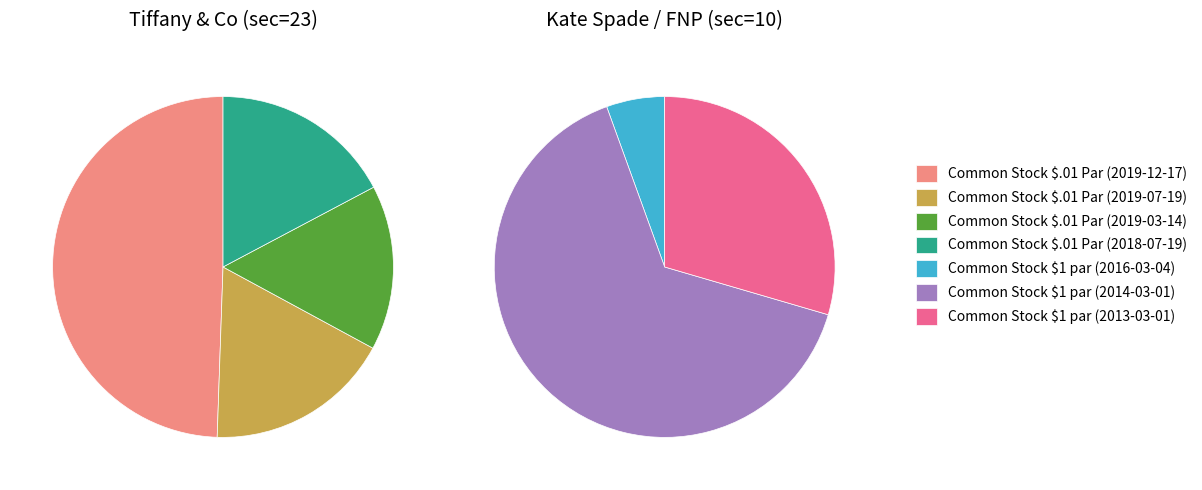

To the nearest percent, what portion does 0 represent?

50%